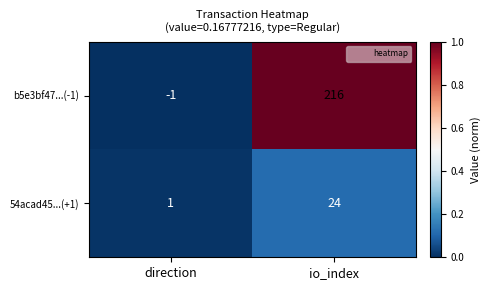

How many data points does each series have?

2